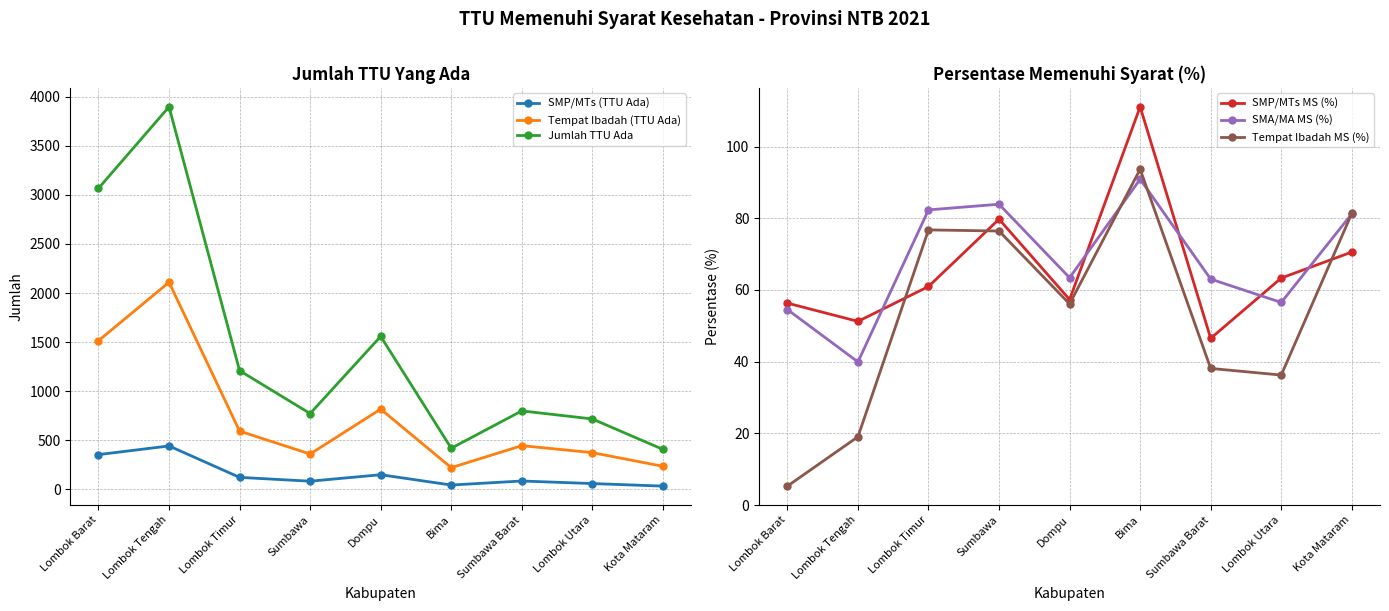

Which series has the largest range (max minus min)?

Jumlah TTU Ada